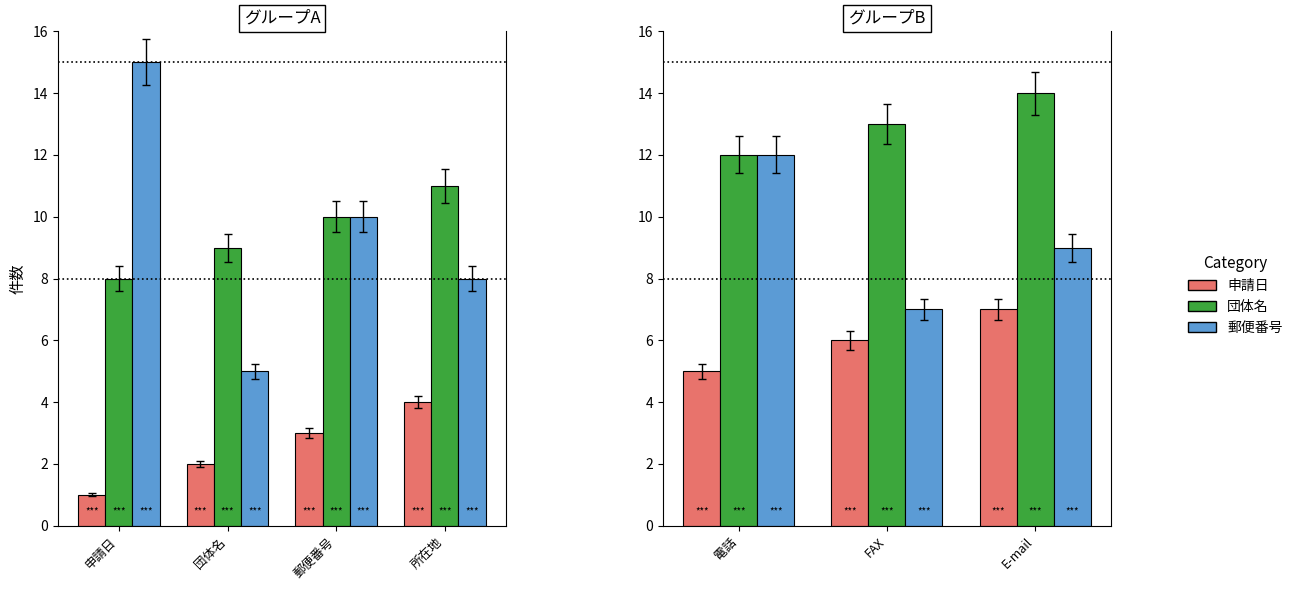

Is it true that 郵便番号 equals 8 at 電話?

False